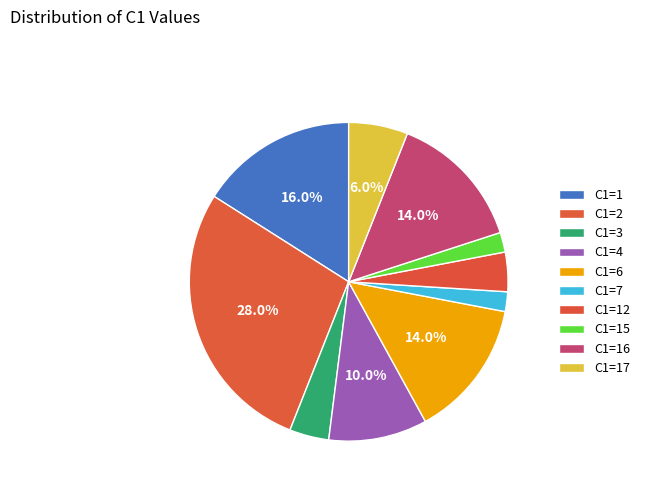

What is the ratio of the value at C1=2 to the value at C1=6?

2.0